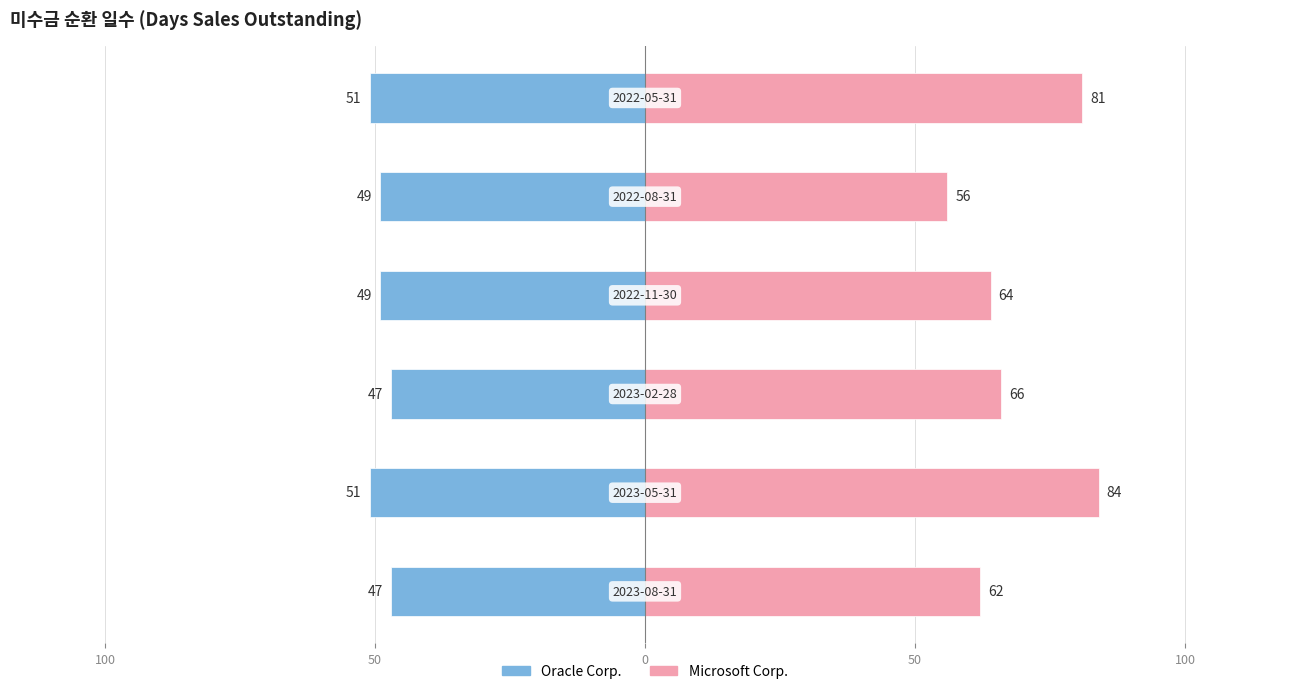

Is the value of Oracle Corp. at 100 greater than the value of Microsoft Corp. at 0?

No